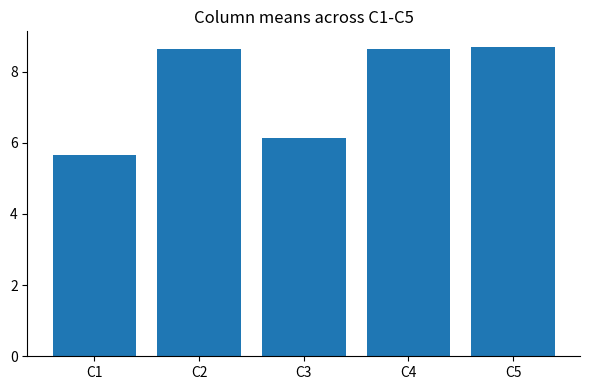

Does the chart contain any negative values?

No